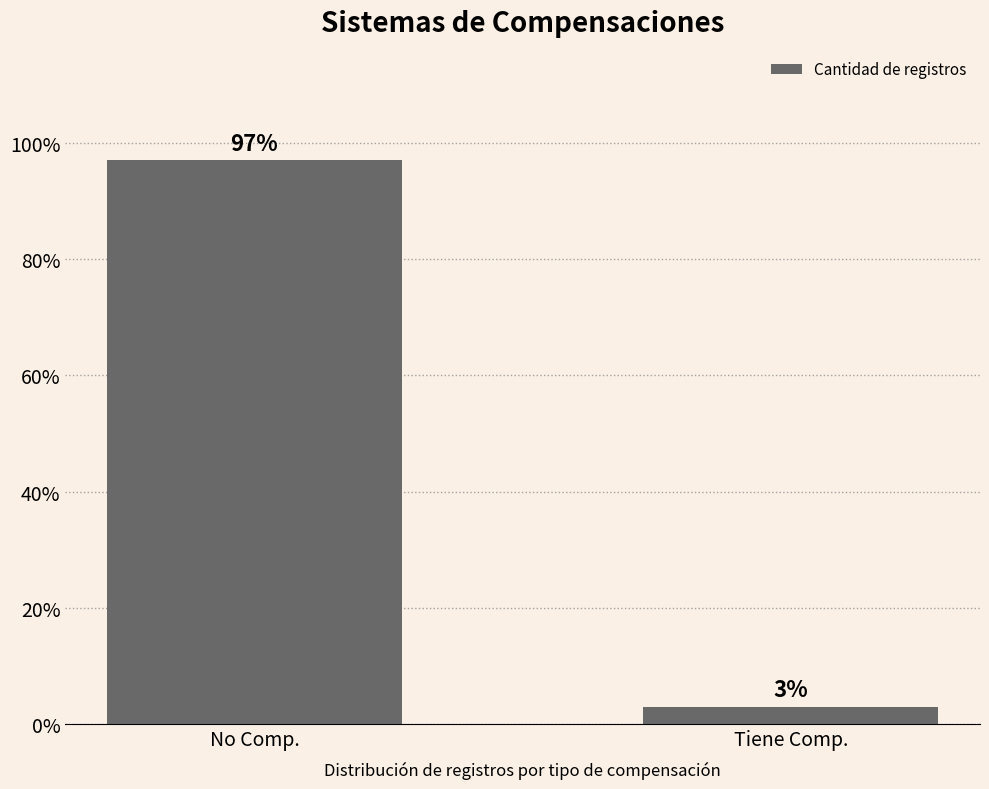

Reading left to right, transcribe all the data shown in this chart.

97	3